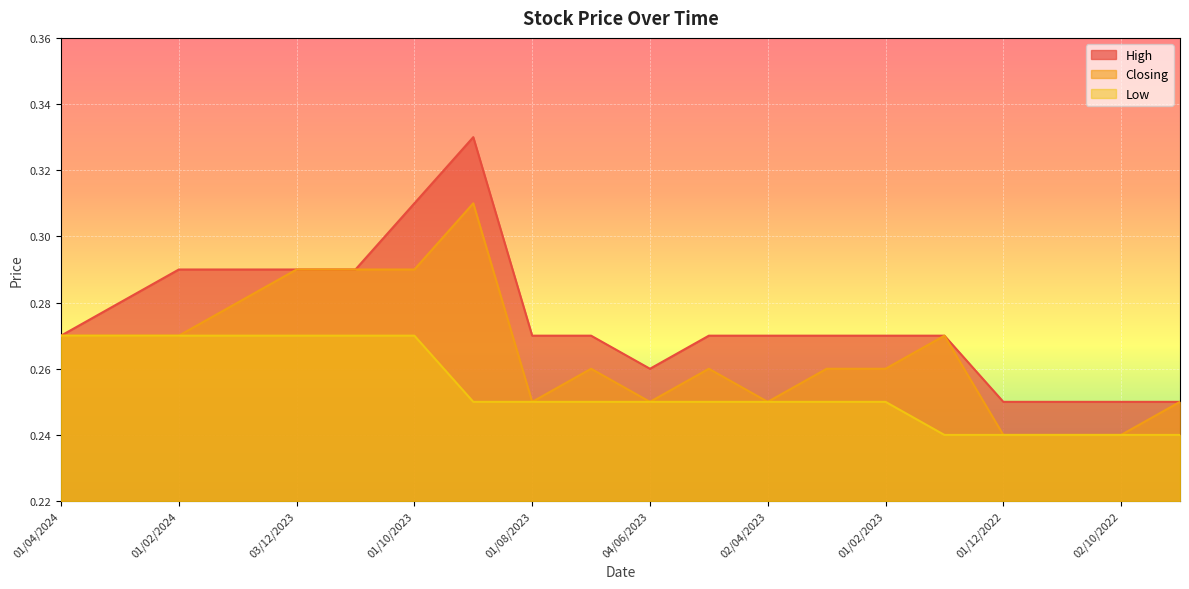

True or false: Closing and High cross at least once.

False